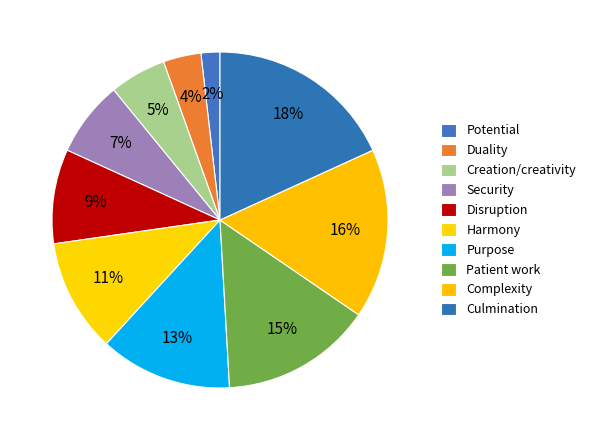

To the nearest percent, what is the difference between the largest and smallest slice percentages?

16%